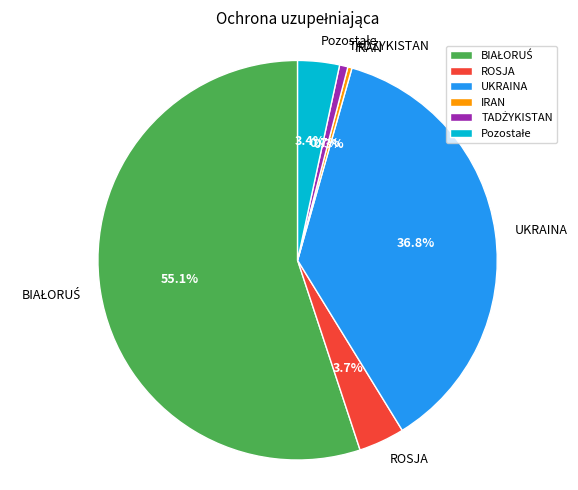

How much of the chart is everything except UKRAINA?

63.2%